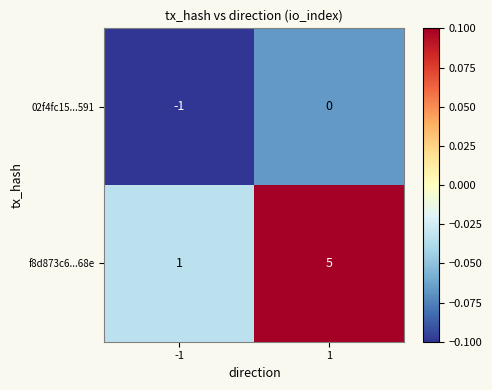

What is the maximum value for f8d873c6...68e?

5